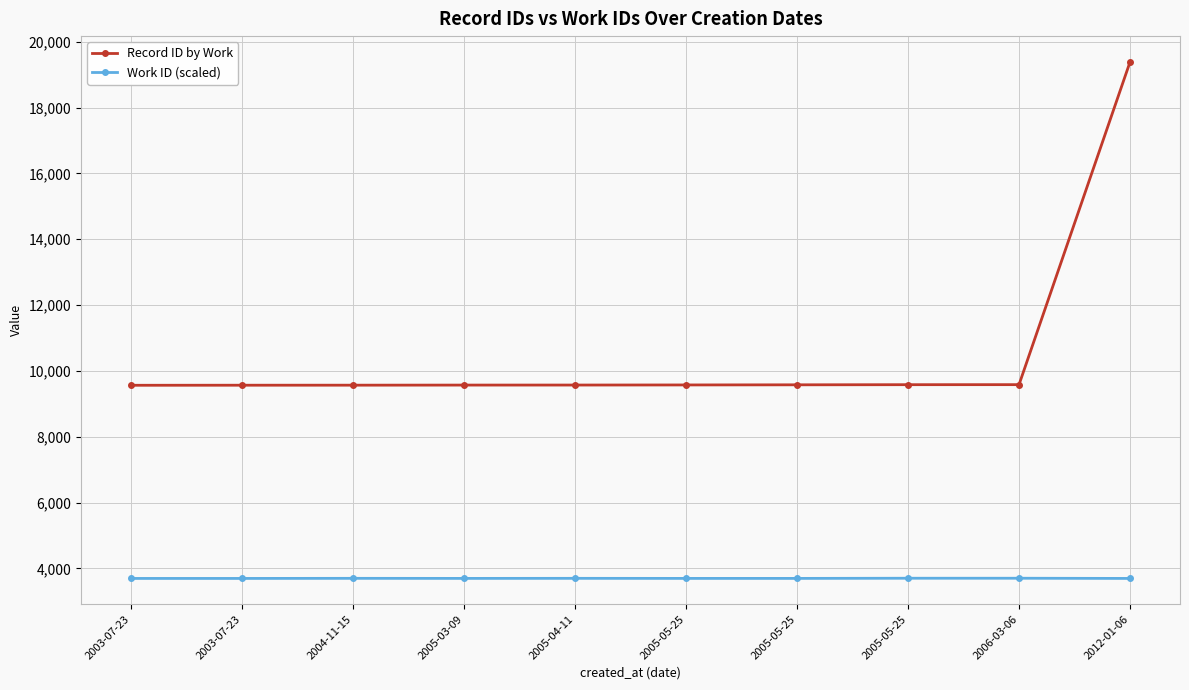

How many lines are shown in the chart?

2